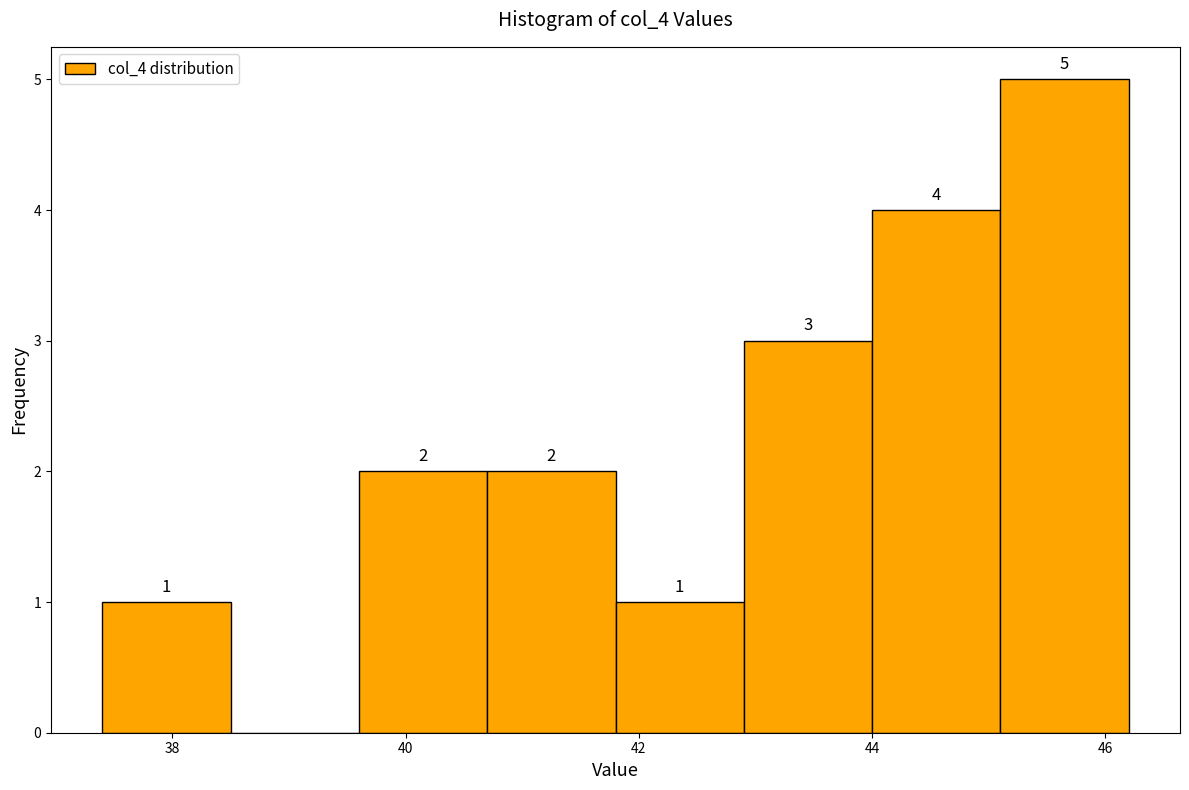

Over which range of the x-axis is the bar tallest?

45.1 to 46.2